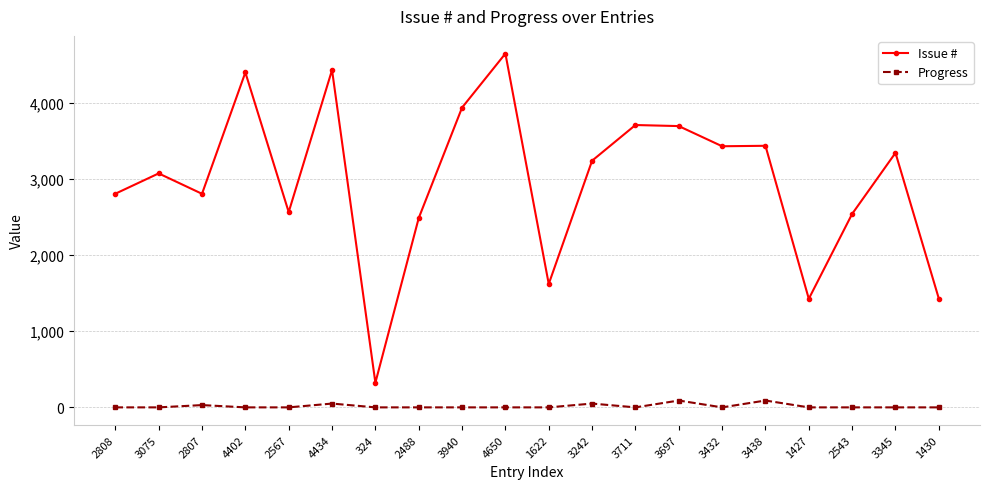

What is the label of the 17th point from the left?

1427